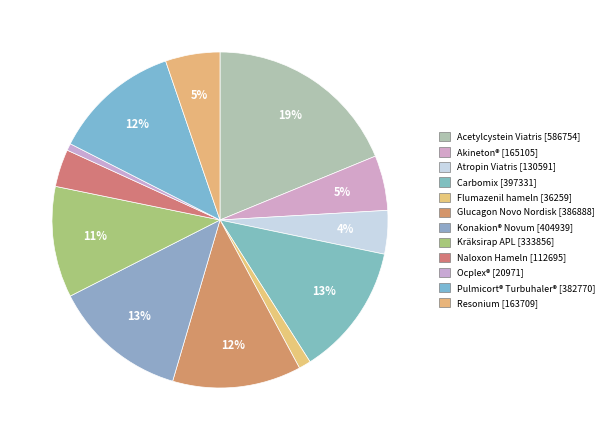

How many segments does this pie chart have?

12